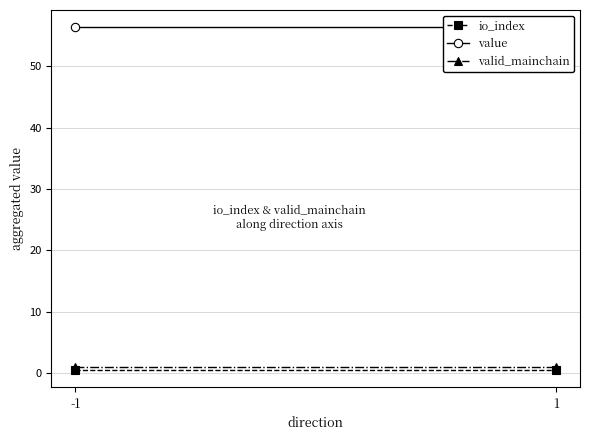

What is the value of the value point at the 2nd from the left?

56.4